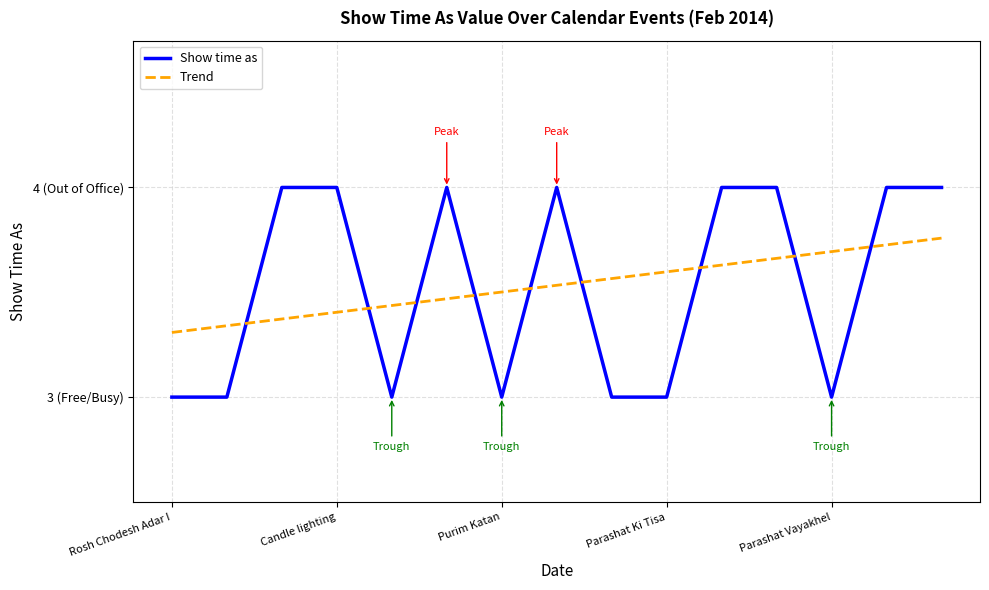

Does the chart have visible grid lines?

Yes